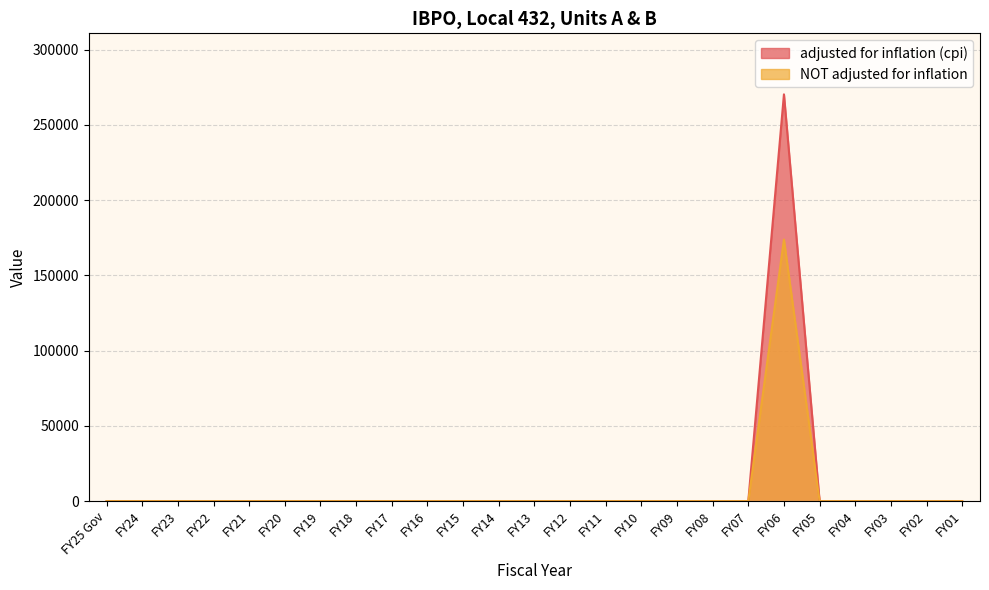

How many values in the adjusted for inflation (cpi) series exceed 0?

1